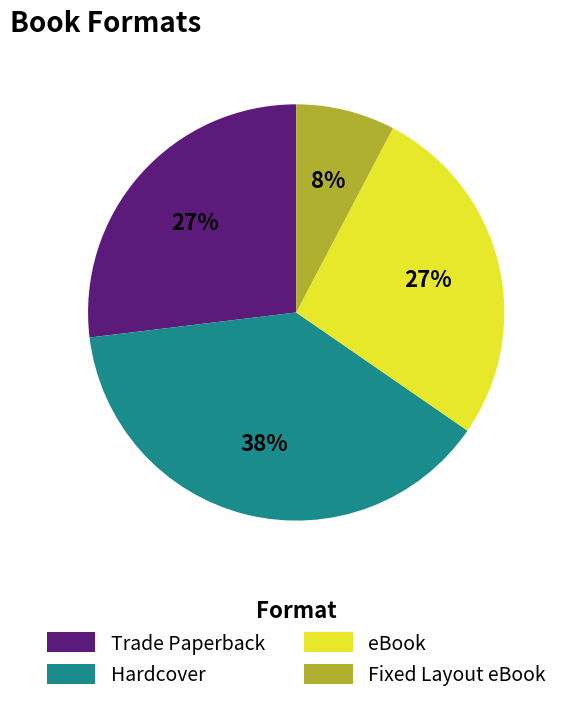

Does any single category account for the majority?

No